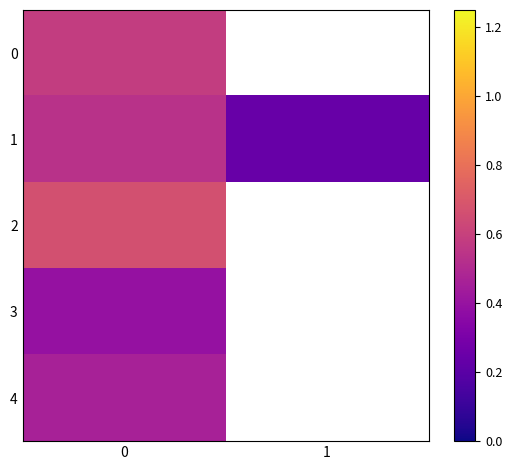

Is the value of 0 at 0 greater than the value of 4 at 0?

Yes